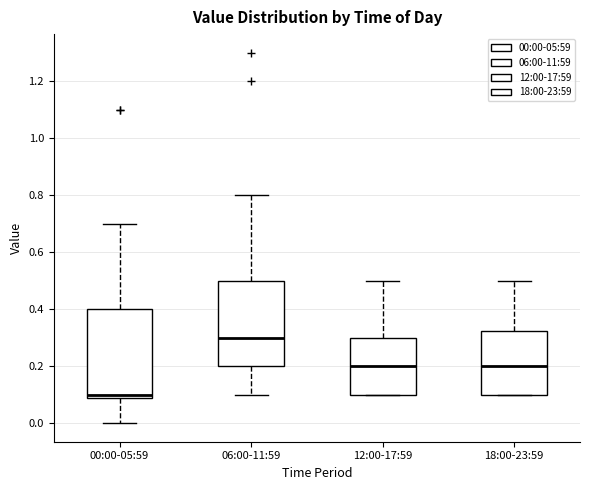

Reading left to right, transcribe this box plot: for each box, give where its median line is, the range the box spans, and where its two whiskers end, as read against the y-axis. The values are not printed on the chart, so give them approximately, as read against the axis.

00:00-05:59: median 0.10, box 0.08 to 0.40, whiskers 0.00 to 0.70
06:00-11:59: median 0.30, box 0.20 to 0.50, whiskers 0.10 to 0.80
12:00-17:59: median 0.20, box 0.10 to 0.30, whiskers 0.10 to 0.50
18:00-23:59: median 0.20, box 0.10 to 0.32, whiskers 0.10 to 0.50